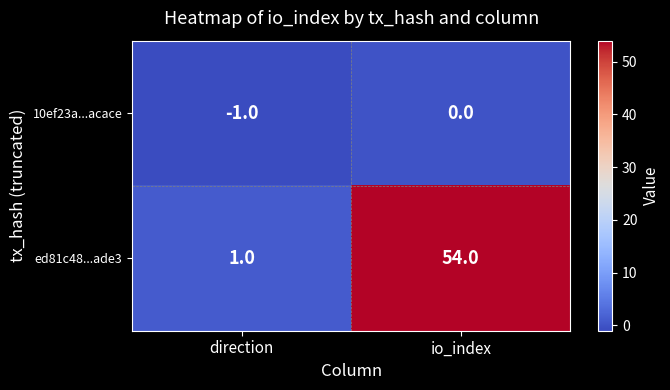

Reading left to right, list all the values displayed in this chart.

10ef23a...acace: -1	0
ed81c48...ade3: 1	54